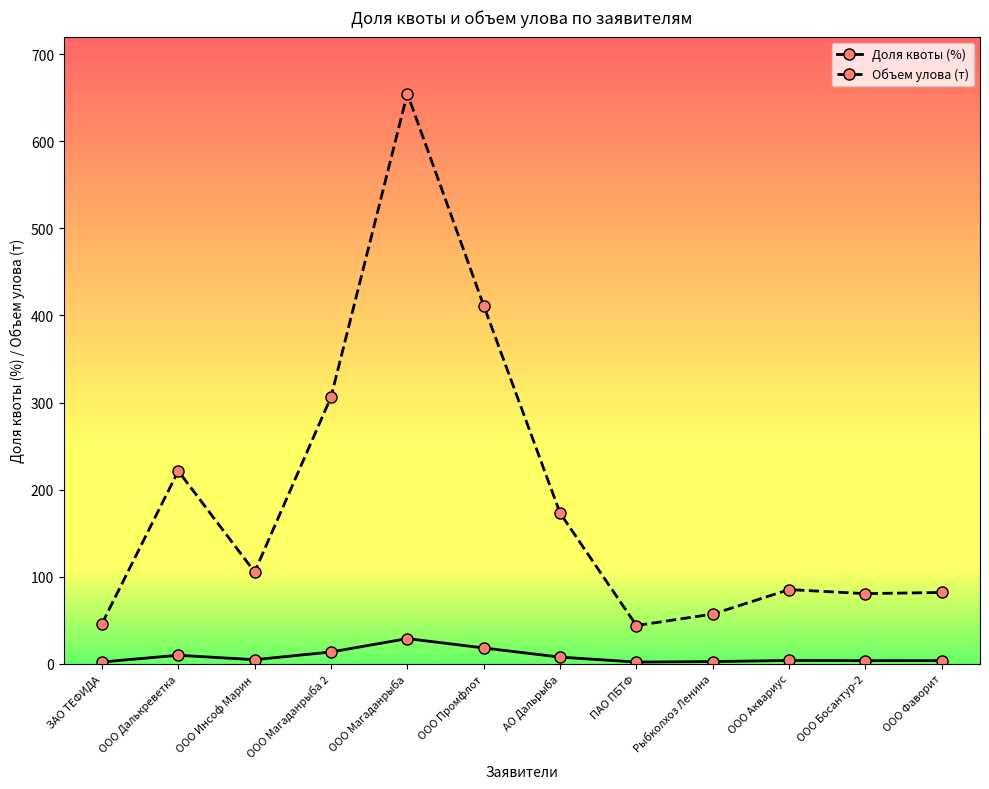

What is the value of the Доля квоты (%) point at the 12th from the left?

3.6